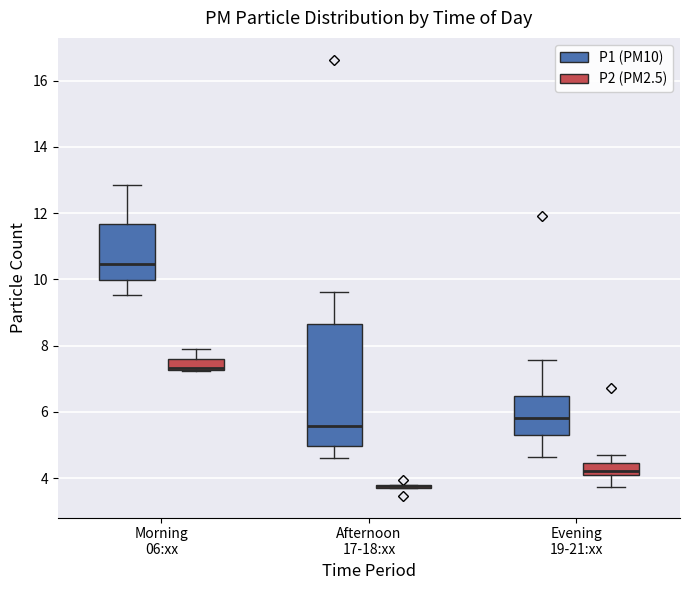

Where does the upper whisker of the box for Morning 06:xx (P1 (PM10)) end on the y-axis? The values are not printed on the chart, so give them approximately, as read against the axis.

12.8